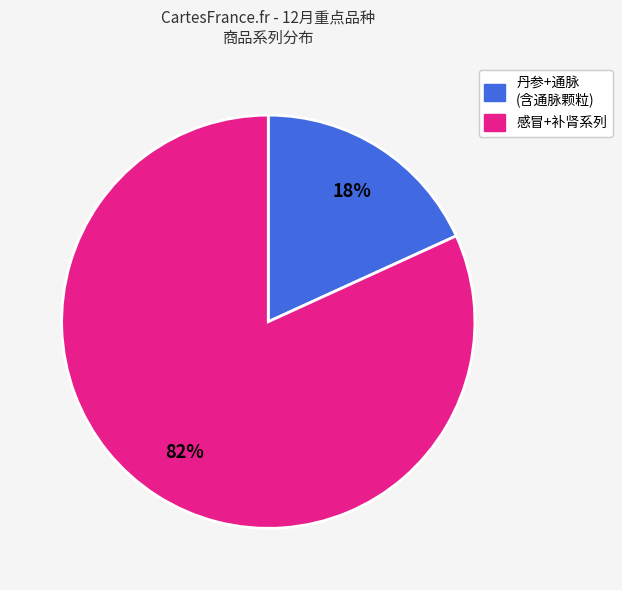

To the nearest percent, what is the average slice percentage?

50%